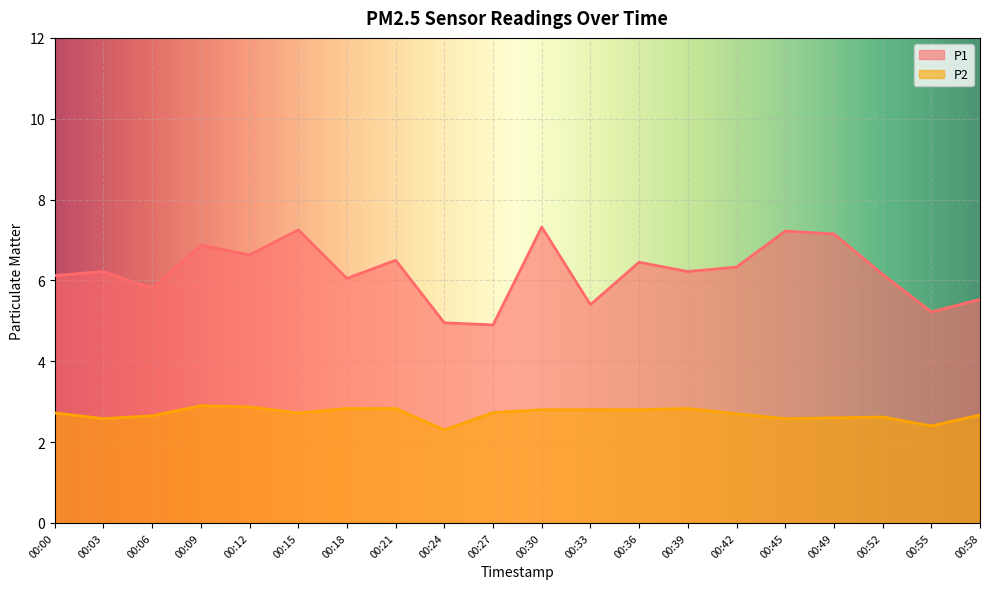

What is the difference between the highest and lowest values at 00:03?

3.6